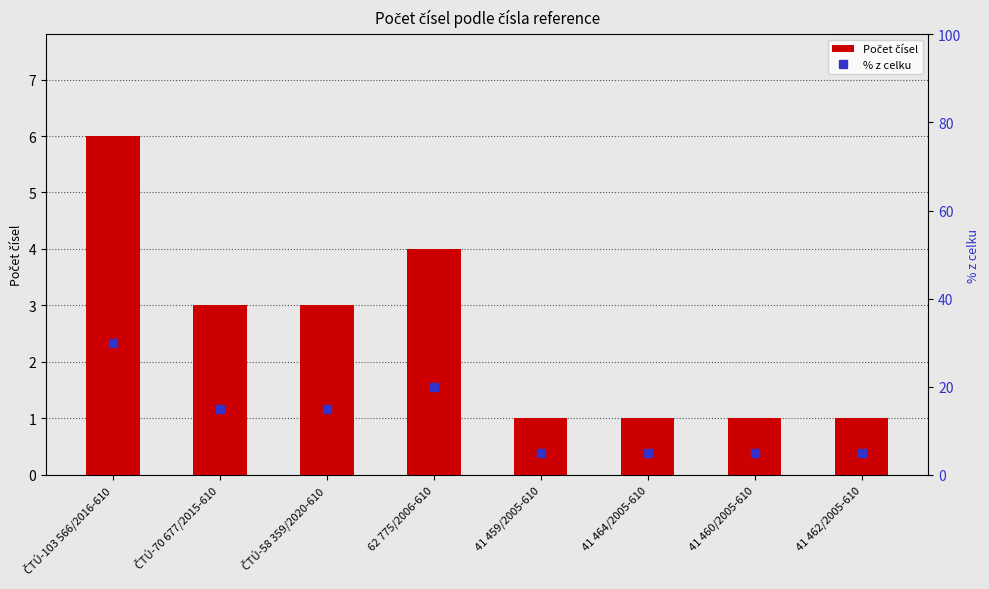

What is the difference between the second highest and minimum values in the % z celku series?

15